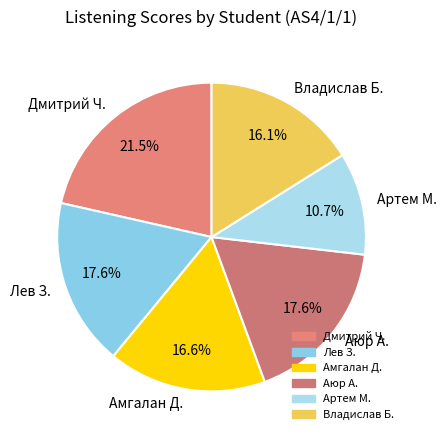

What is the smallest slice in the pie chart?

Артем М.